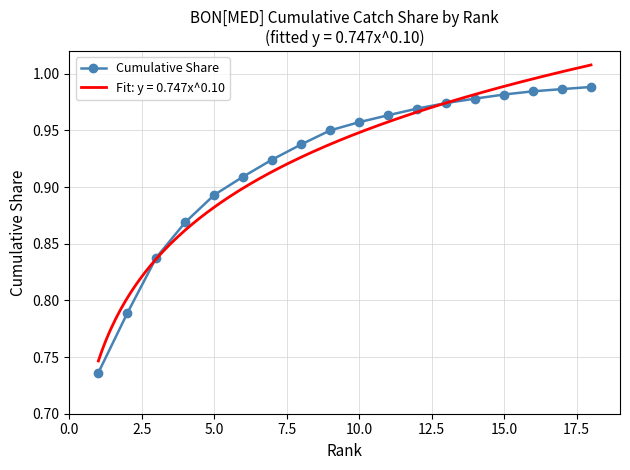

What is the sum of all values?

16.6